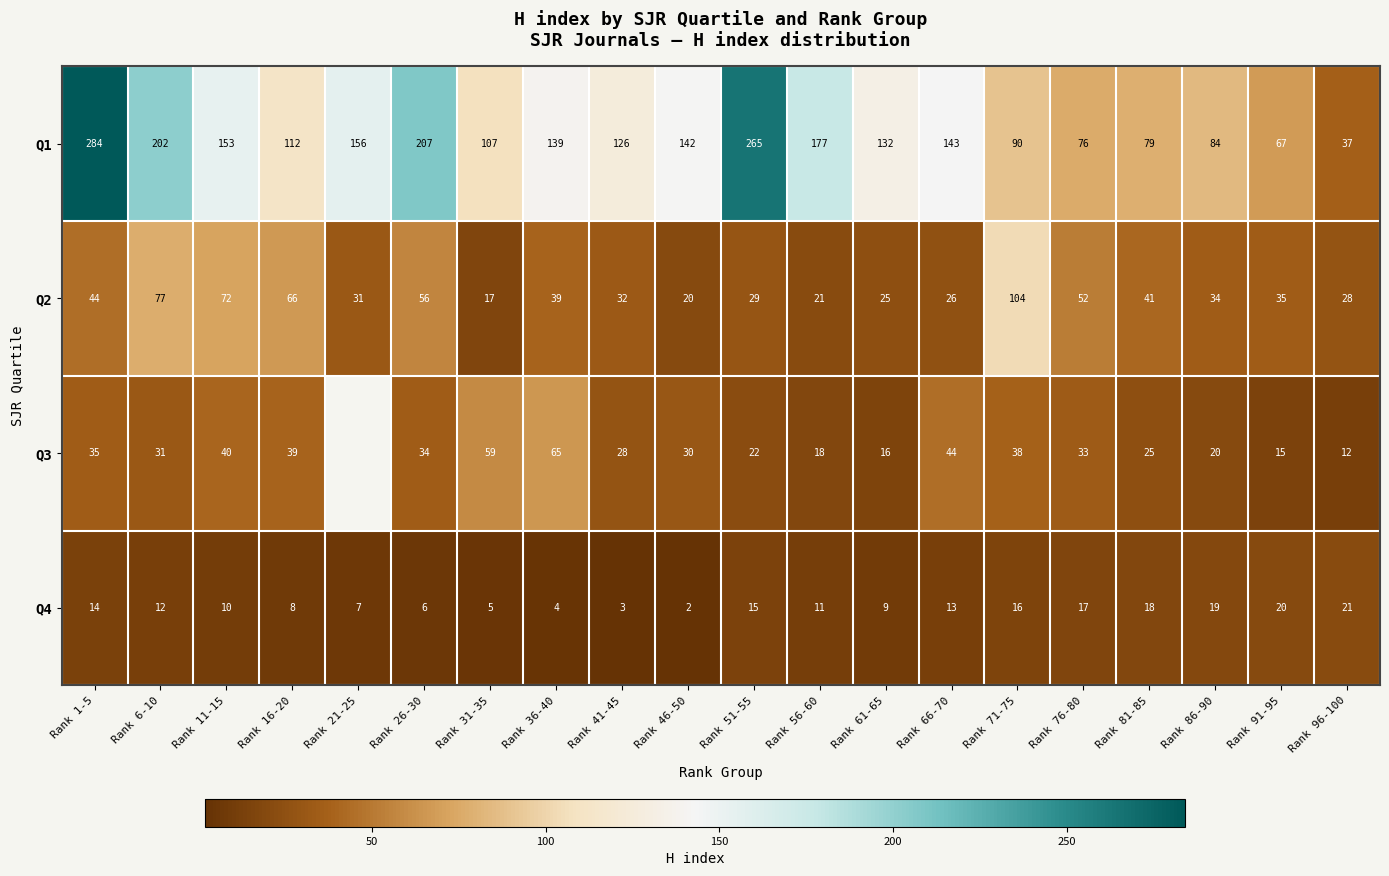

At Rank 76-80, list the series in order from smallest to largest.

Q4, Q3, Q2, Q1